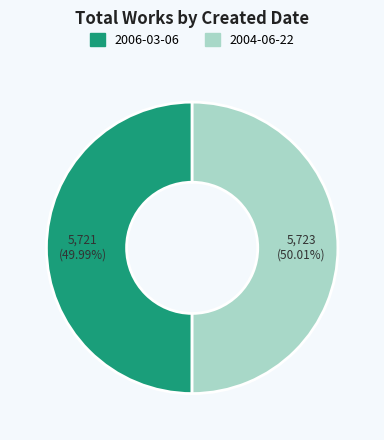

Approximately how many times larger is the value at 2006-03-06 compared to 2004-06-22?

1.0